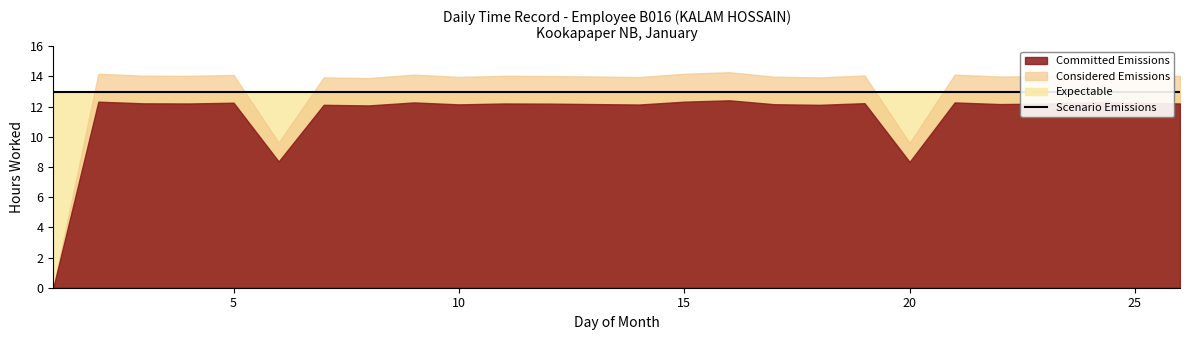

At which label is Low (Hours Worked) closest to 6?

20